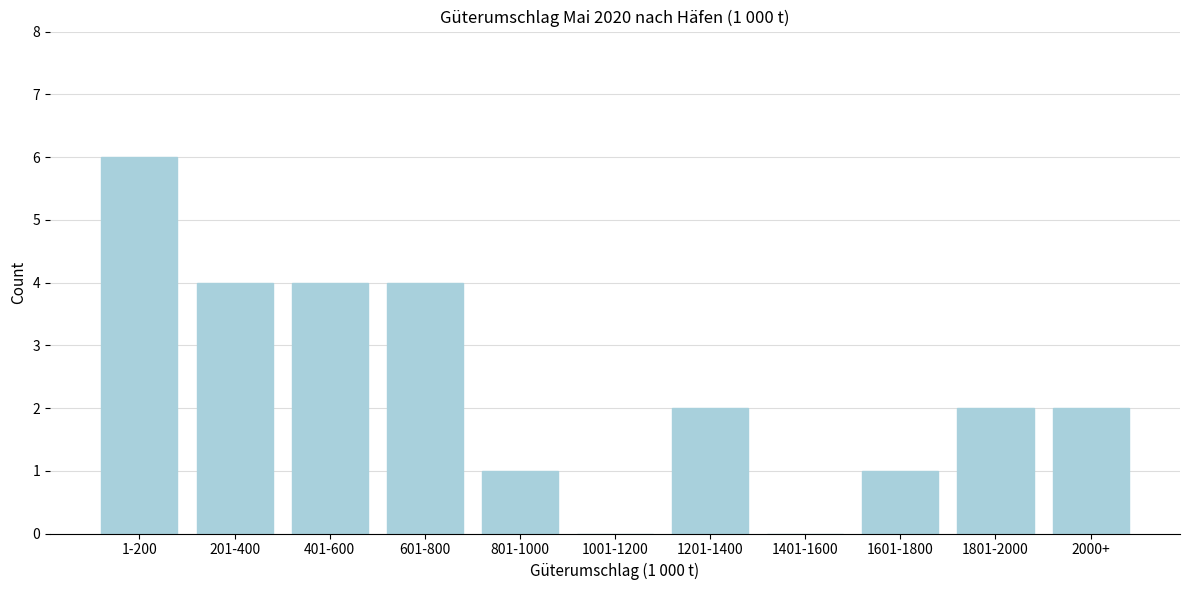

Reading left to right, transcribe all the data shown in this chart.

1-200=6	201-400=4	401-600=4	601-800=4	801-1000=1	1001-1200=0	1201-1400=2	1401-1600=0	1601-1800=1	1801-2000=2	2000+=2